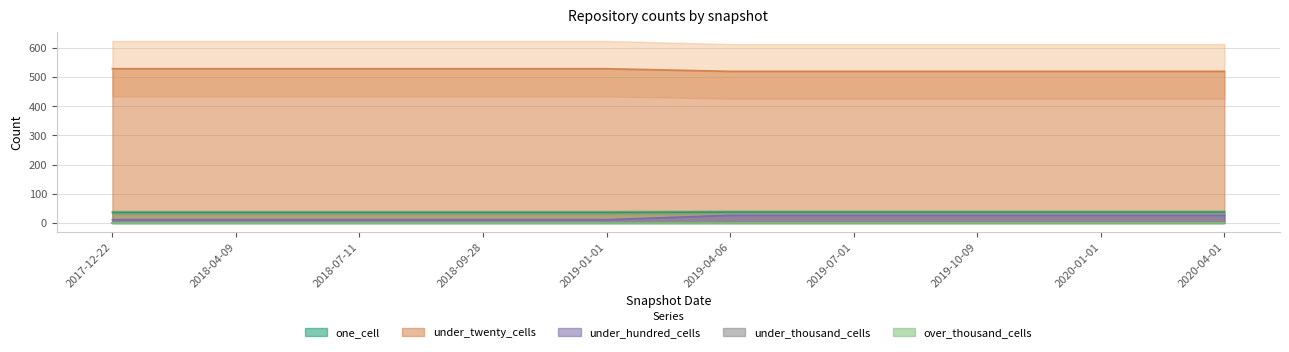

What is the value of the one_cell point at the 2nd from the left?

36